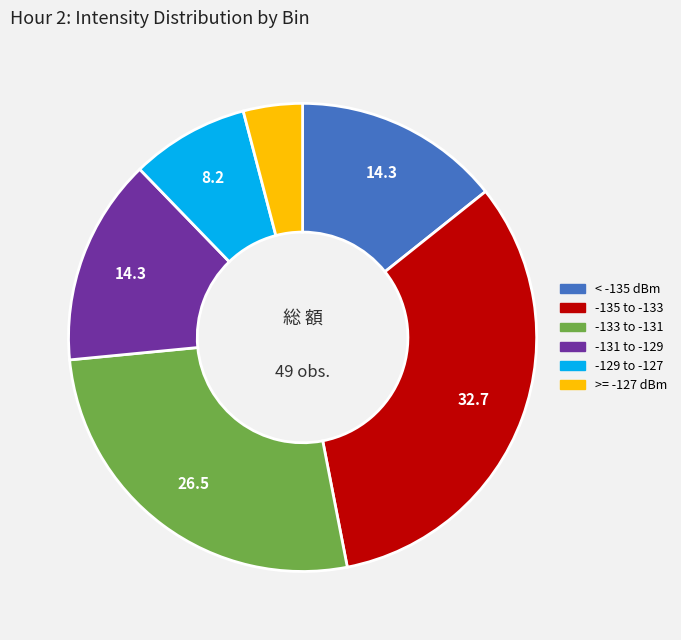

How many slices are in this pie chart?

6